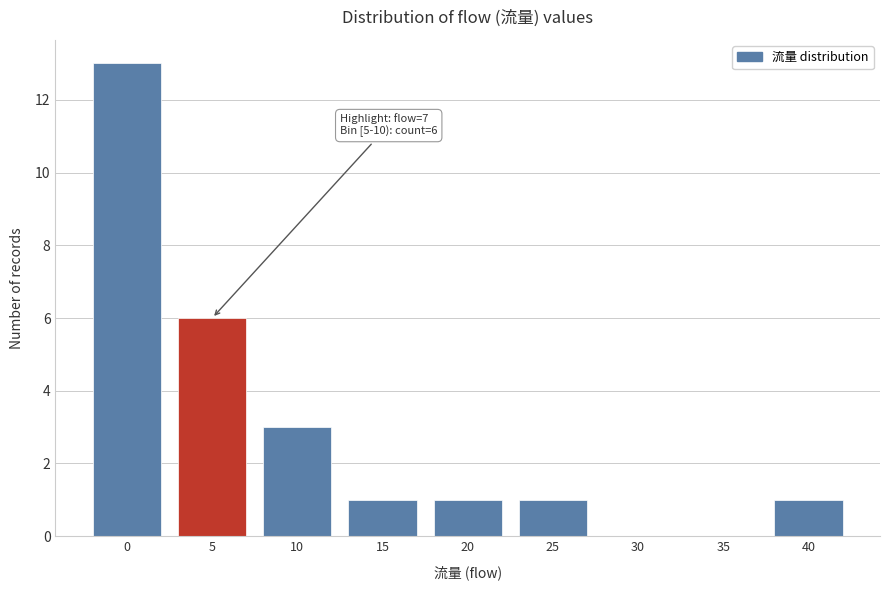

Reading left to right, list all the values displayed in this chart.

0=13	5=6	10=3	15=1	20=1	25=1	30=0	35=0	40=1